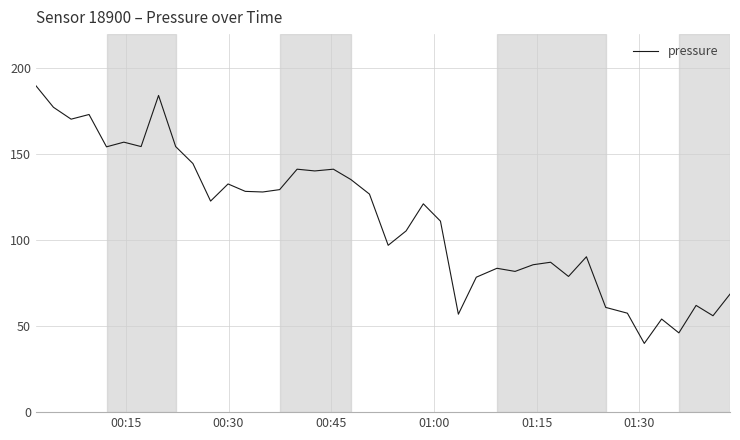

What is the difference between the maximum and minimum values?

150.0